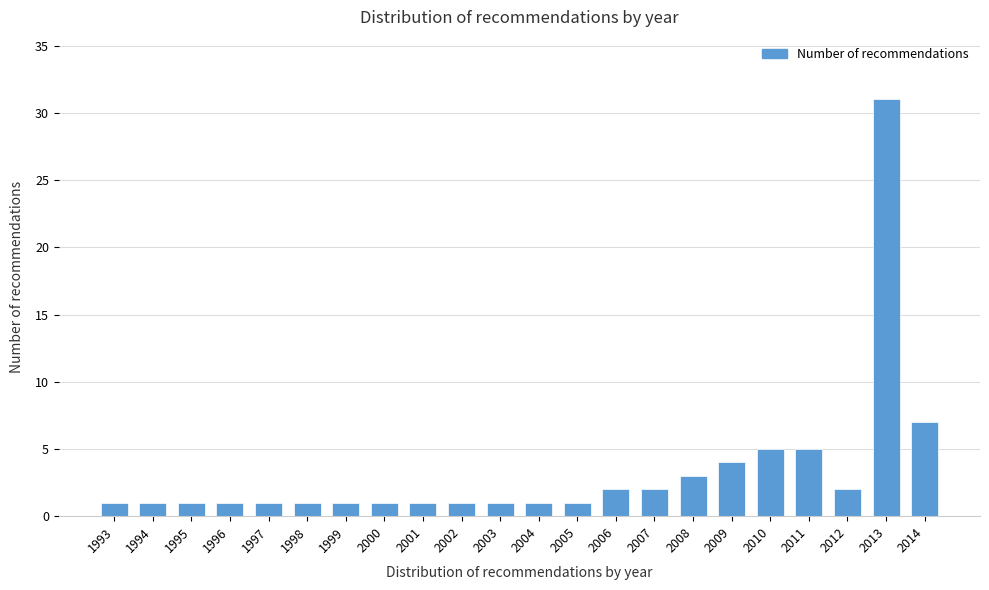

Reading left to right, transcribe all the data shown in this chart.

1993=1	1994=1	1995=1	1996=1	1997=1	1998=1	1999=1	2000=1	2001=1	2002=1	2003=1	2004=1	2005=1	2006=2	2007=2	2008=3	2009=4	2010=5	2011=5	2012=2	2013=31	2014=7